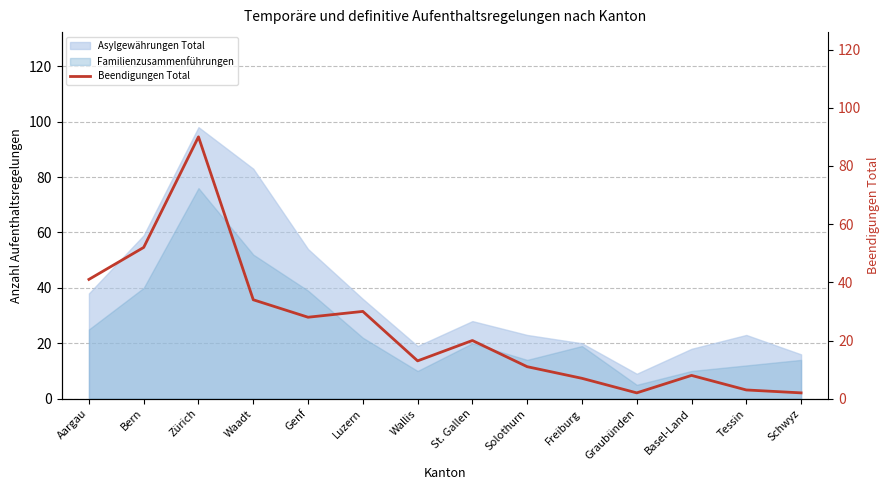

At which category does the data reach its first local peak?

Zürich